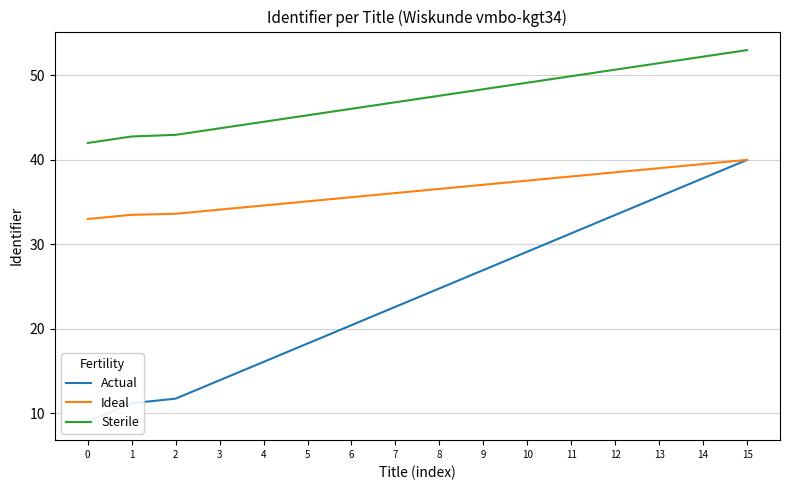

Which has a higher value, 4 or 15?

15